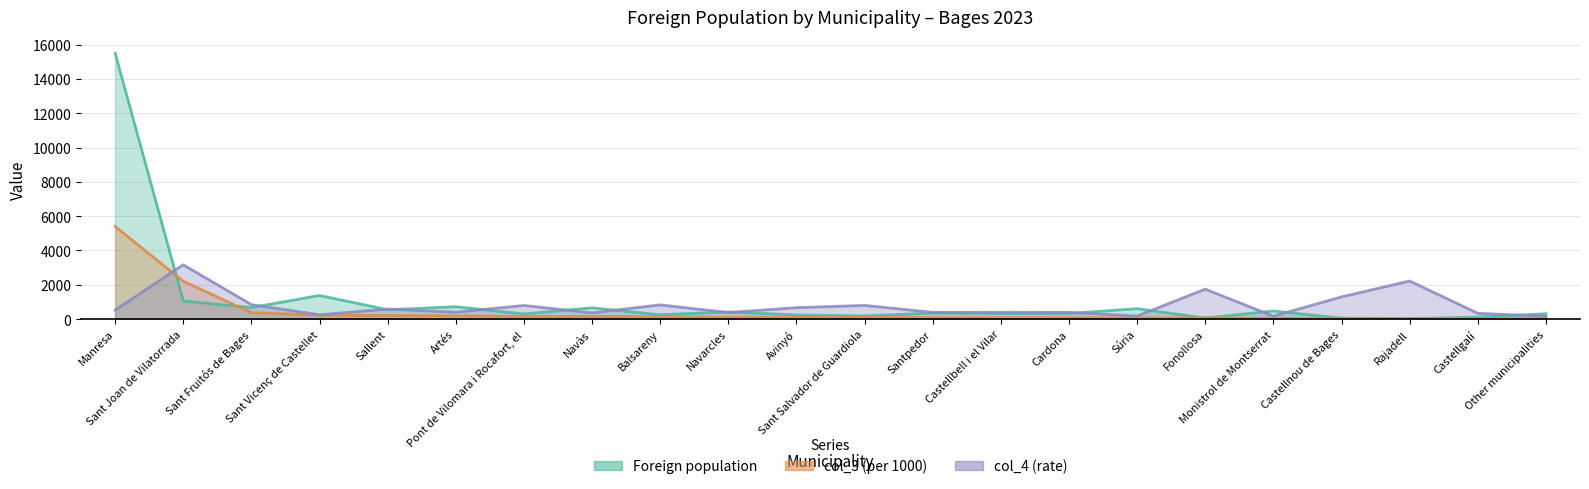

How many values in the col_3 (per 1000) series exceed 106?

9